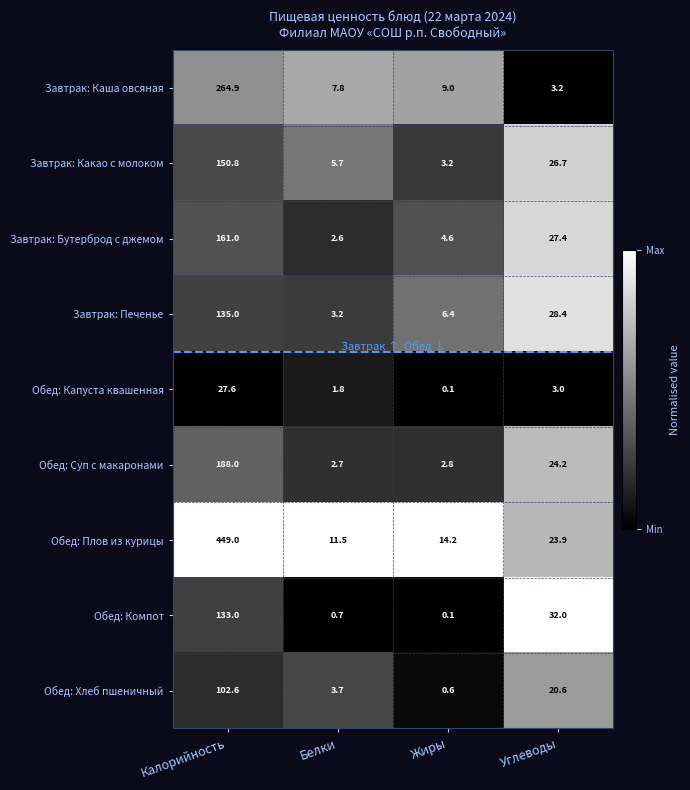

True or false: Завтрак: Бутерброд с джемом has a value of 275.4 at Калорийность.

False